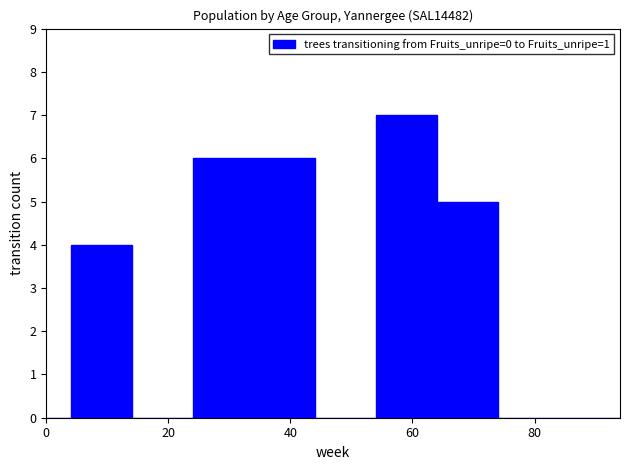

Around what value on the x-axis is the tallest bar? Give the approximate position of its centre, as read against the axis.

60